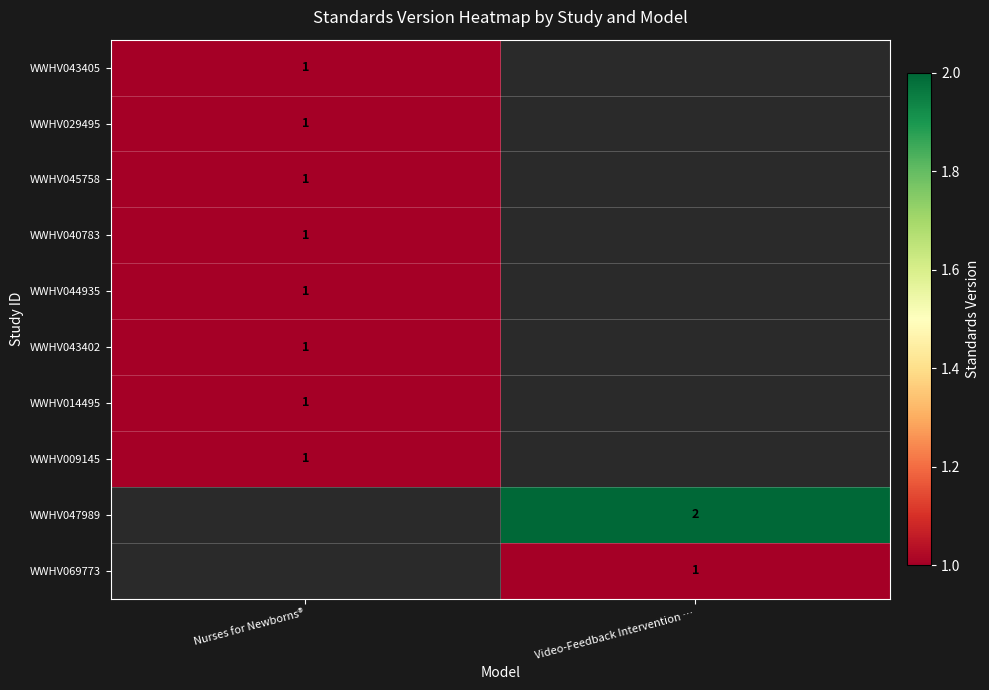

At how many categories does at least one series exceed 1?

1